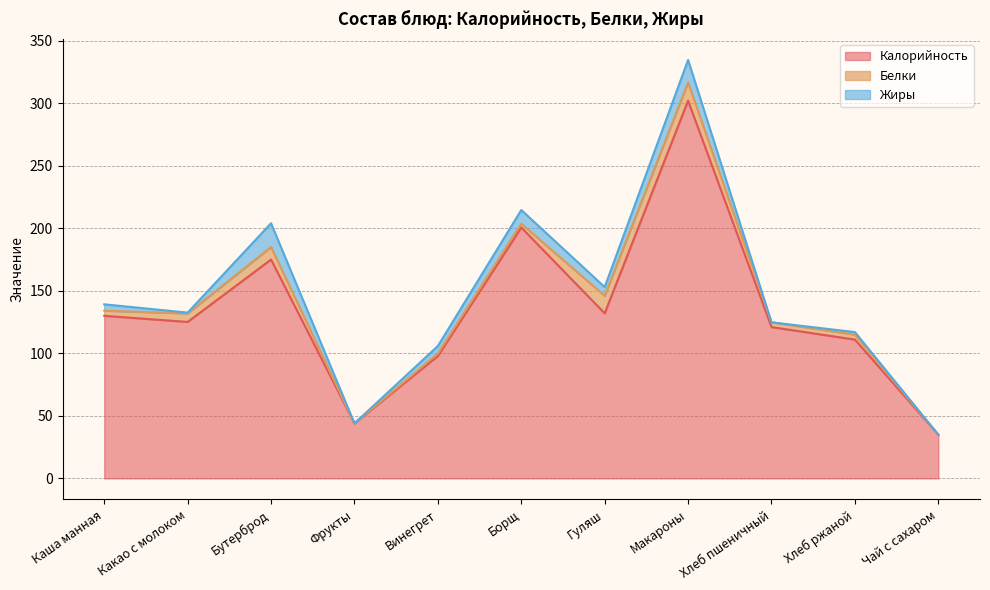

At how many categories does at least one series exceed 91?

9